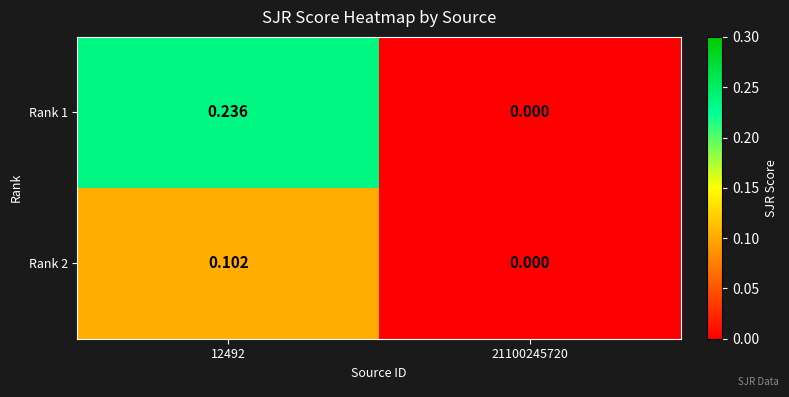

Is the value of Rank 2 at 21100245720 greater than the value of Rank 1 at 12492?

No